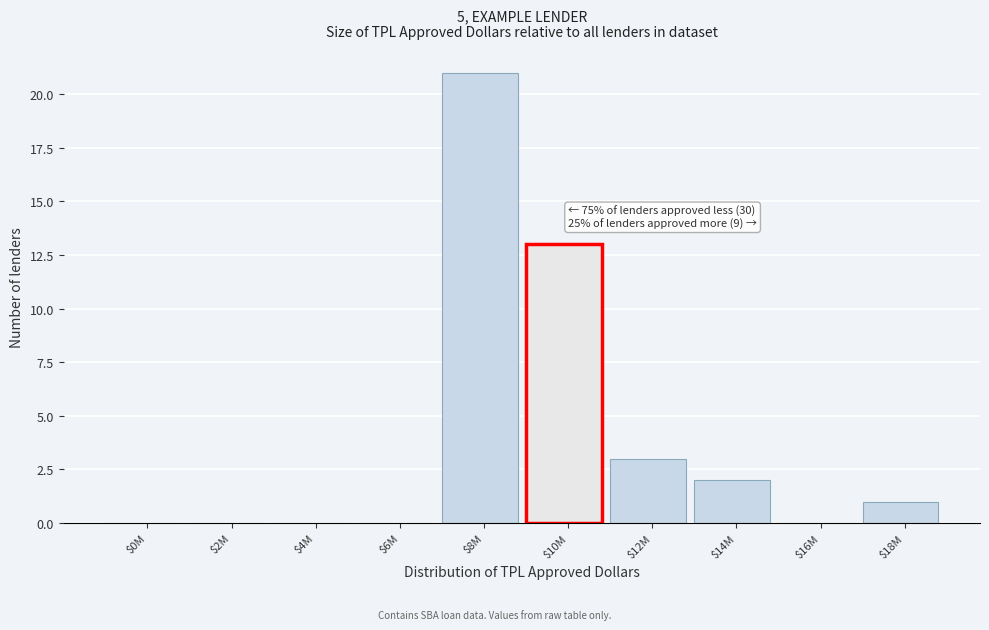

The value at $6M is 0. True or false?

True